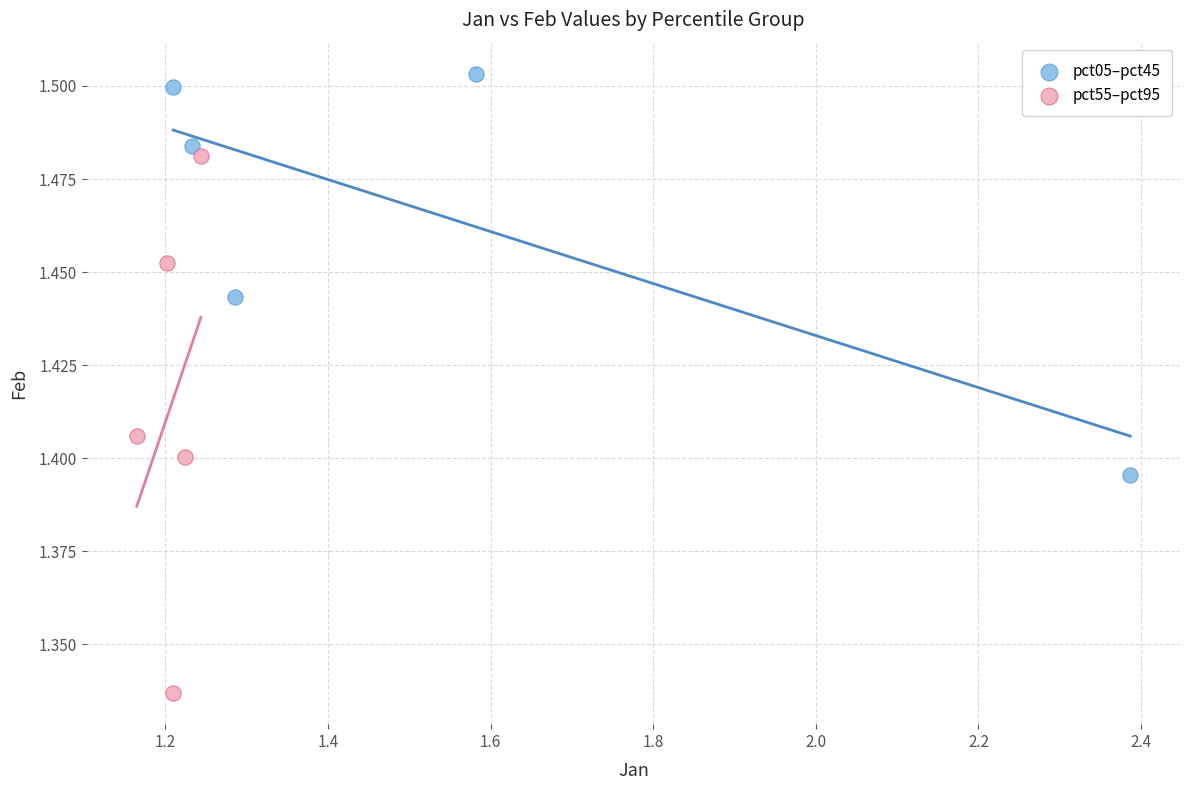

Which series has the largest Y range (max minus min)?

pct55–pct95